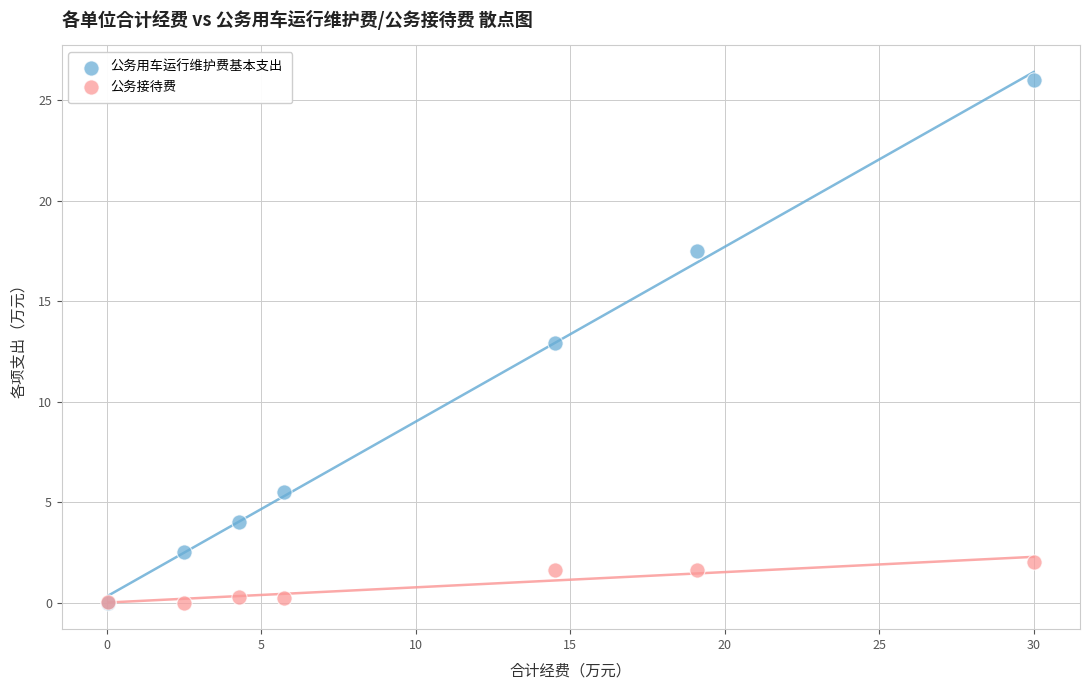

Which series has the largest Y range (max minus min)?

公务用车运行维护费基本支出